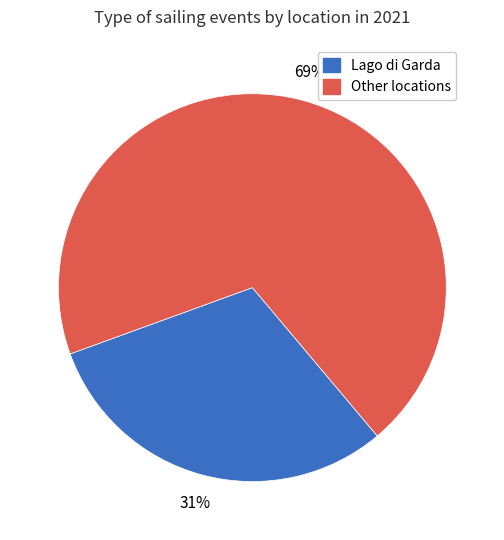

To the nearest percent, what is the average slice percentage?

50%